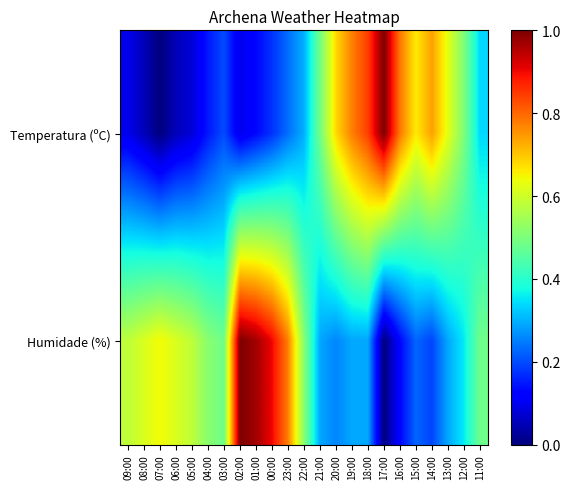

Reading right to left, transcribe all the data shown in this chart.

Temperatura (ºC): 11:00=0.3	12:00=0.5	13:00=0.6	14:00=0.7	15:00=0.7	16:00=0.8	17:00=1.0	18:00=0.8	19:00=0.8	20:00=0.7	21:00=0.5	22:00=0.3	23:00=0.2	00:00=0.2	01:00=0.1	02:00=0.1	03:00=0.2	04:00=0.1	05:00=0.1	06:00=0.1	07:00=0.0	08:00=0.1	09:00=0.1
Humidade (%): 11:00=0.5	12:00=0.4	13:00=0.3	14:00=0.2	15:00=0.2	16:00=0.1	17:00=0.0	18:00=0.3	19:00=0.3	20:00=0.3	21:00=0.3	22:00=0.5	23:00=0.8	00:00=0.9	01:00=1.0	02:00=1.0	03:00=0.5	04:00=0.5	05:00=0.6	06:00=0.6	07:00=0.6	08:00=0.6	09:00=0.6